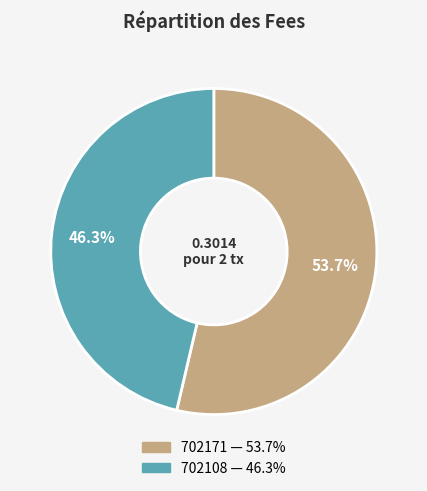

To the nearest percent, what is the difference between the 702108 and 702171 slice percentages?

7%